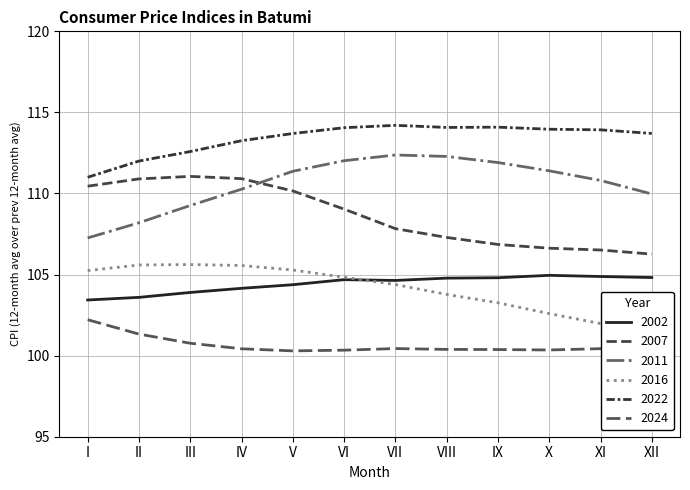

Count the number of data series in this chart.

6